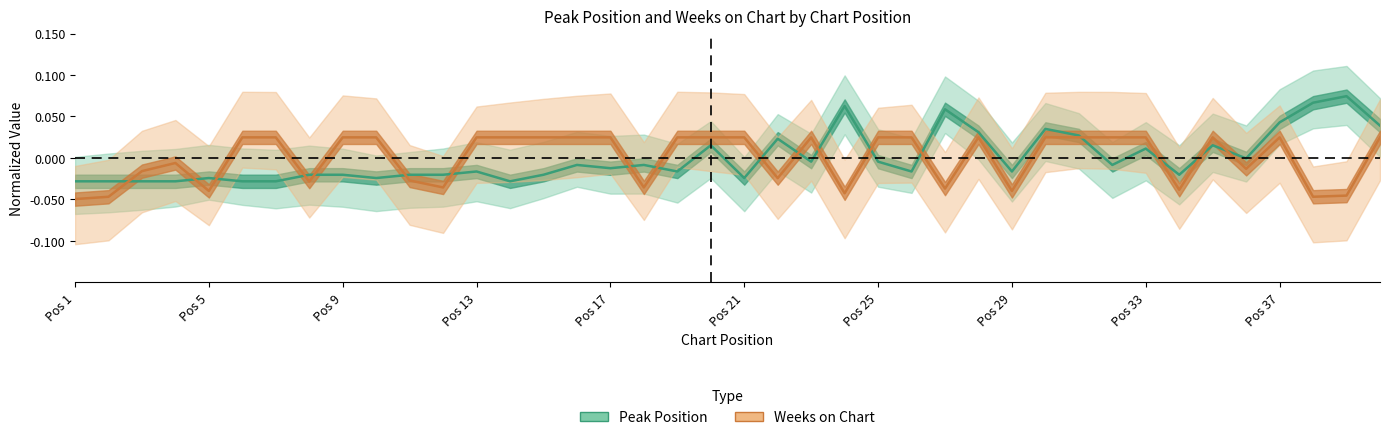

List the labels in order of Peak Position value, largest first.

39, 38, 24, 27, 37, 40, 30, 28, 31, 22, 20, 35, 33, 36, 23, 25, 16, 18, 32, 17, 13, 19, 26, 29, 8, 9, 11, 12, 15, 34, 5, 10, 21, 1, 2, 3, 4, 6, 7, 14